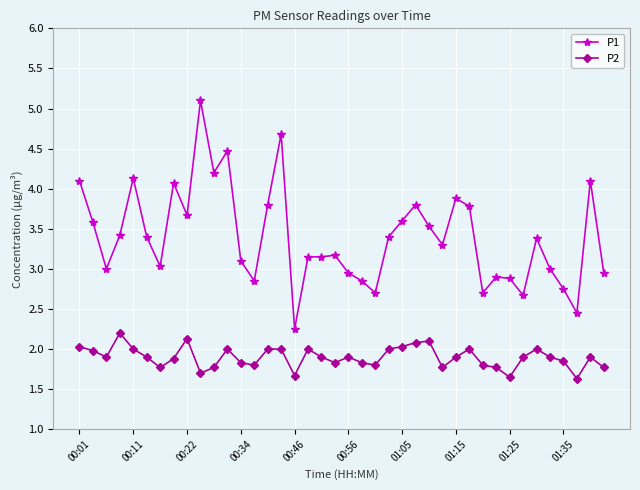

What is the sum of all P2 values?

75.9